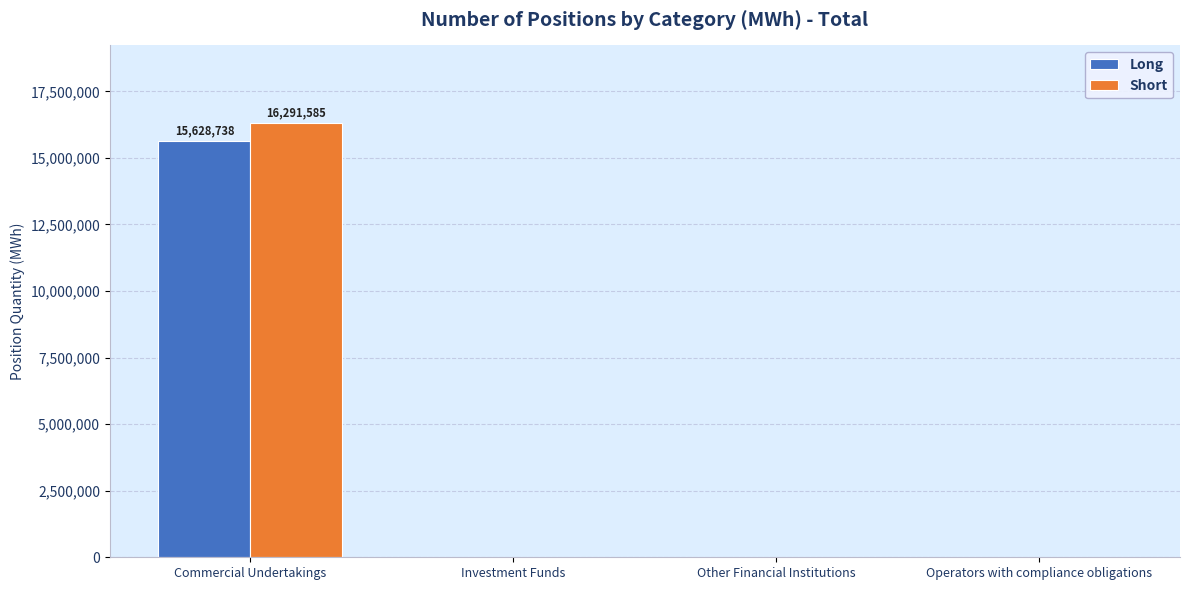

True or false: Long has a value of 0 at Investment Funds.

True